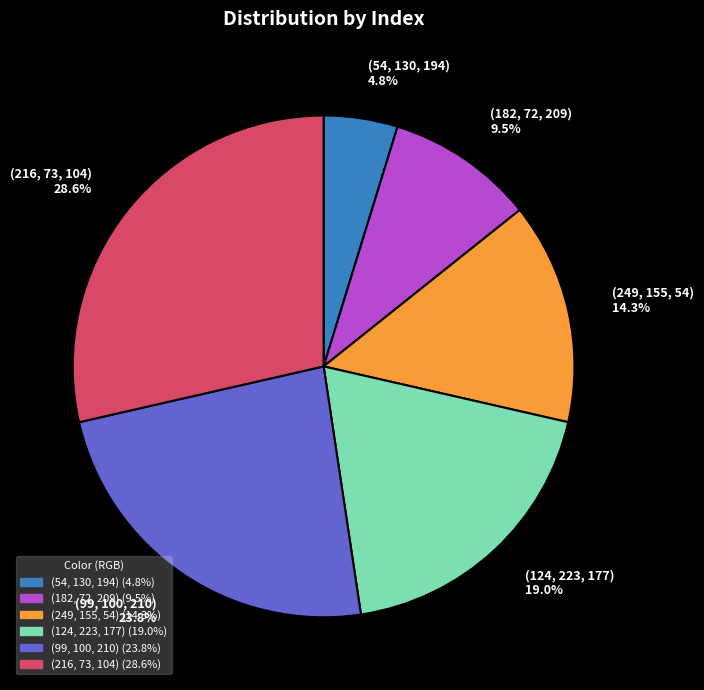

Is the sum of (216, 73, 104) and (124, 223, 177) greater than half?

No